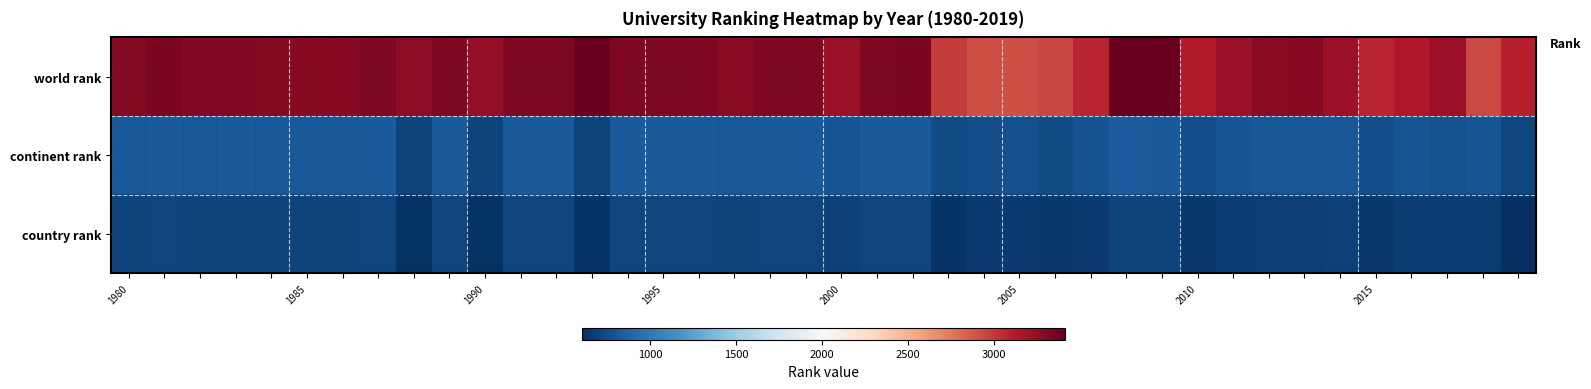

Which series has the largest range (max minus min)?

world rank